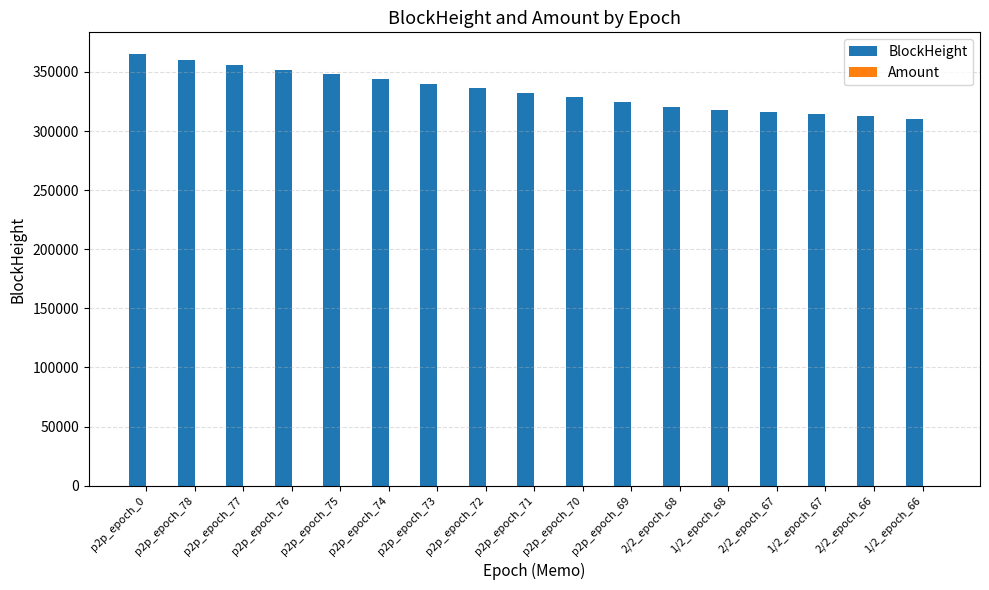

Which series has the largest total across all categories?

BlockHeight